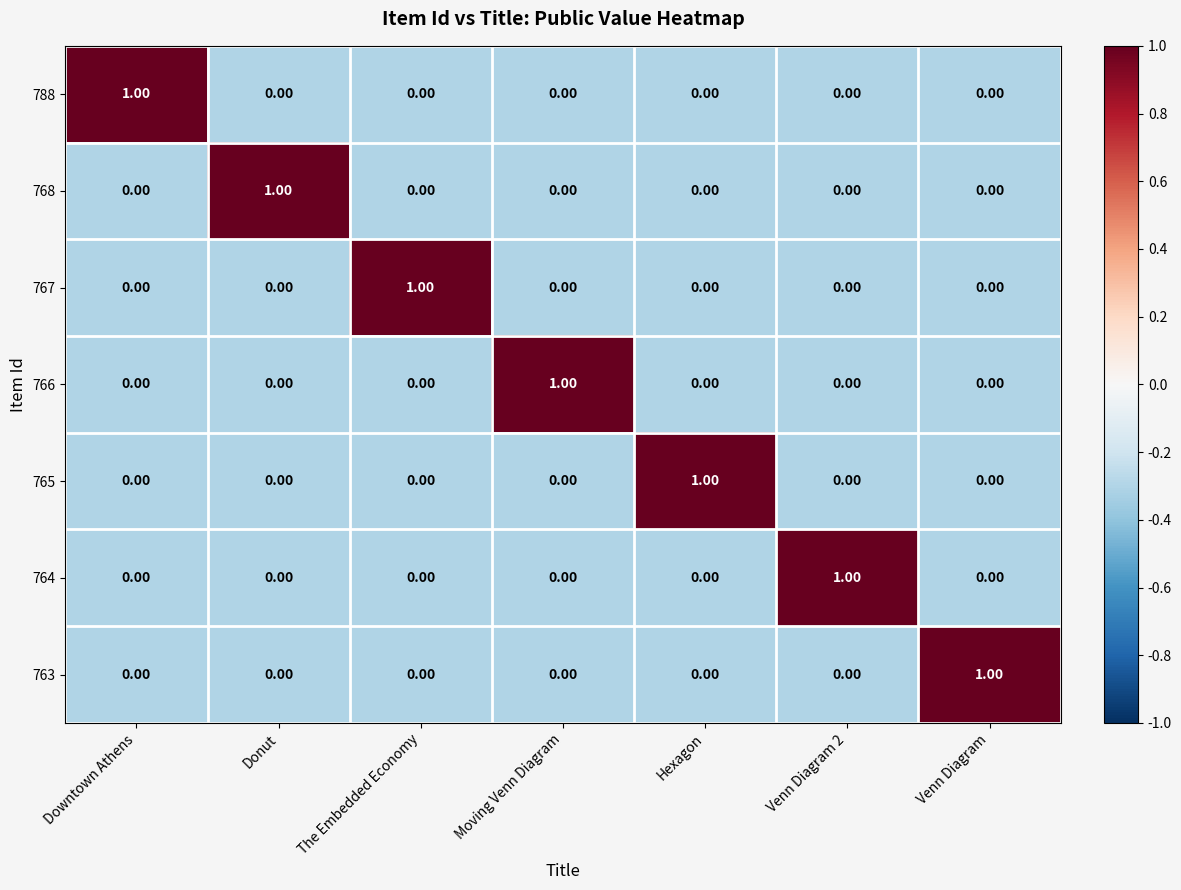

Which category has the highest value in the 767 series?

The Embedded Economy